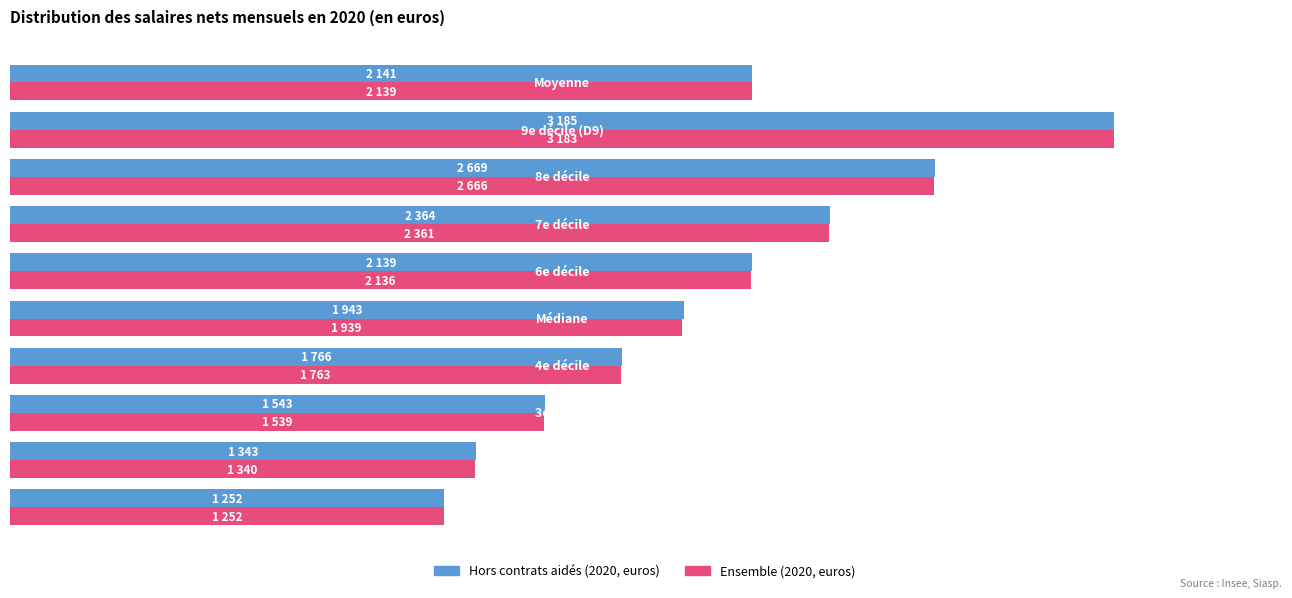

Which series has the widest spread of values?

Hors contrats aidés (2020, euros)